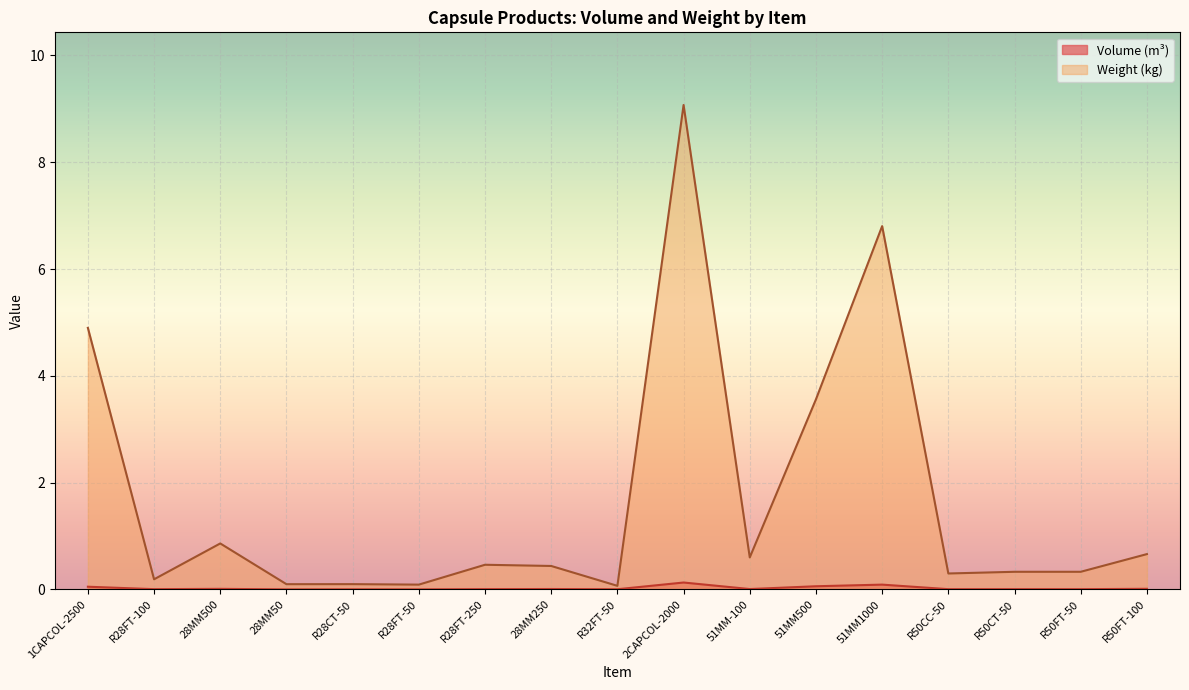

What are all the series names shown in the legend?

Volume (m³), Weight (kg)